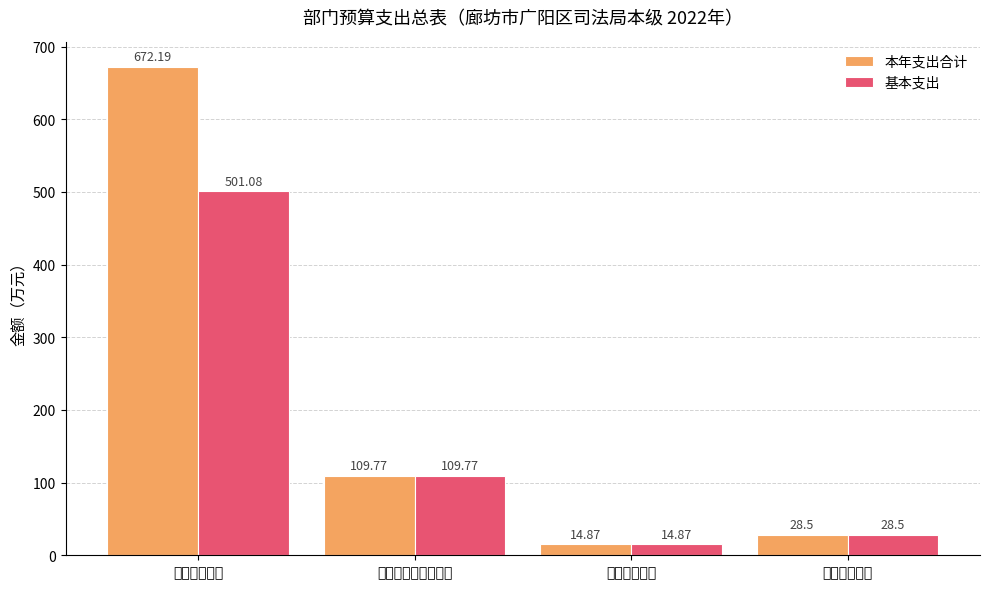

What are all the series names shown in the legend?

本年支出合计, 基本支出